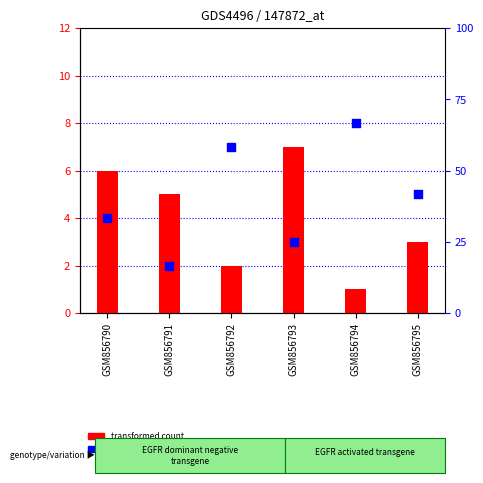

What is the change in value from GSM856791 to GSM856794?

+6